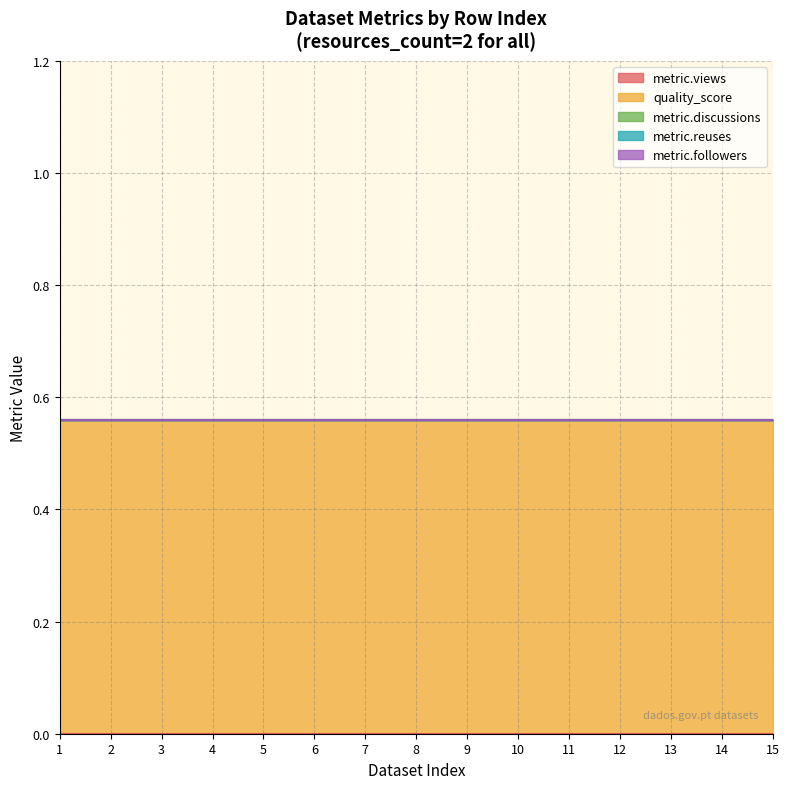

Reading left to right, what are all the values shown in this chart?

metric.views: 2=0.0	2=0.0	2=0.0	2=0.0	2=0.0	2=0.0	2=0.0	2=0.0	2=0.0	2=0.0	2=0.0	2=0.0	2=0.0	2=0.0	2=0.0
quality_score: 2=0.6	2=0.6	2=0.6	2=0.6	2=0.6	2=0.6	2=0.6	2=0.6	2=0.6	2=0.6	2=0.6	2=0.6	2=0.6	2=0.6	2=0.6
metric.discussions: 2=0.0	2=0.0	2=0.0	2=0.0	2=0.0	2=0.0	2=0.0	2=0.0	2=0.0	2=0.0	2=0.0	2=0.0	2=0.0	2=0.0	2=0.0
metric.reuses: 2=0.0	2=0.0	2=0.0	2=0.0	2=0.0	2=0.0	2=0.0	2=0.0	2=0.0	2=0.0	2=0.0	2=0.0	2=0.0	2=0.0	2=0.0
metric.followers: 2=0.0	2=0.0	2=0.0	2=0.0	2=0.0	2=0.0	2=0.0	2=0.0	2=0.0	2=0.0	2=0.0	2=0.0	2=0.0	2=0.0	2=0.0